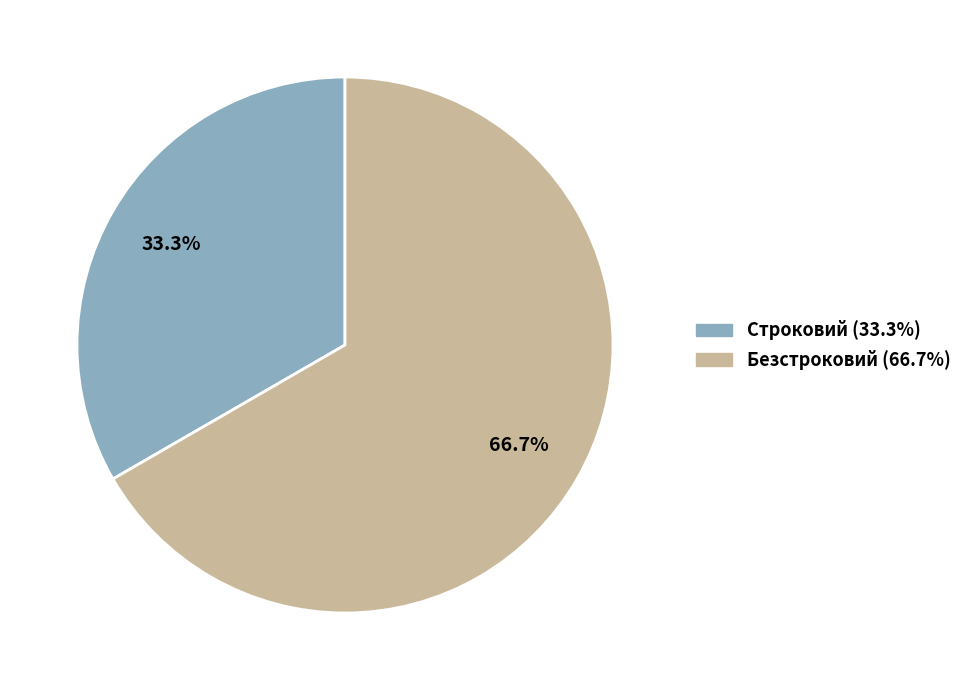

What percentage is the Строковий slice, to the nearest percent?

33%